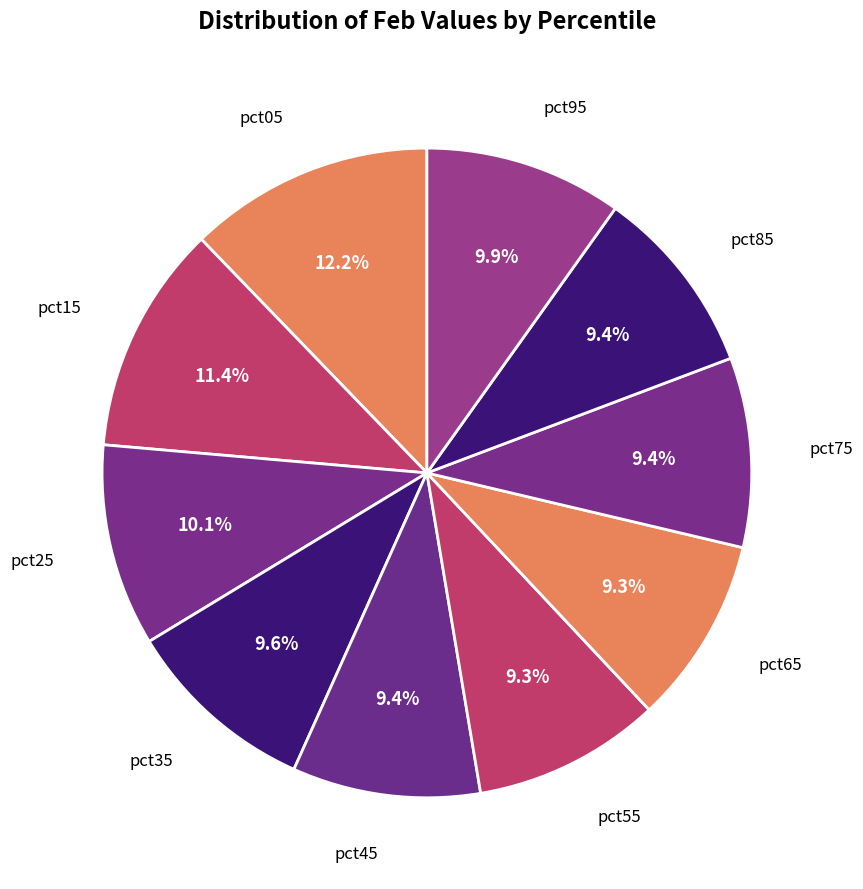

Count the number of slices in the pie.

10